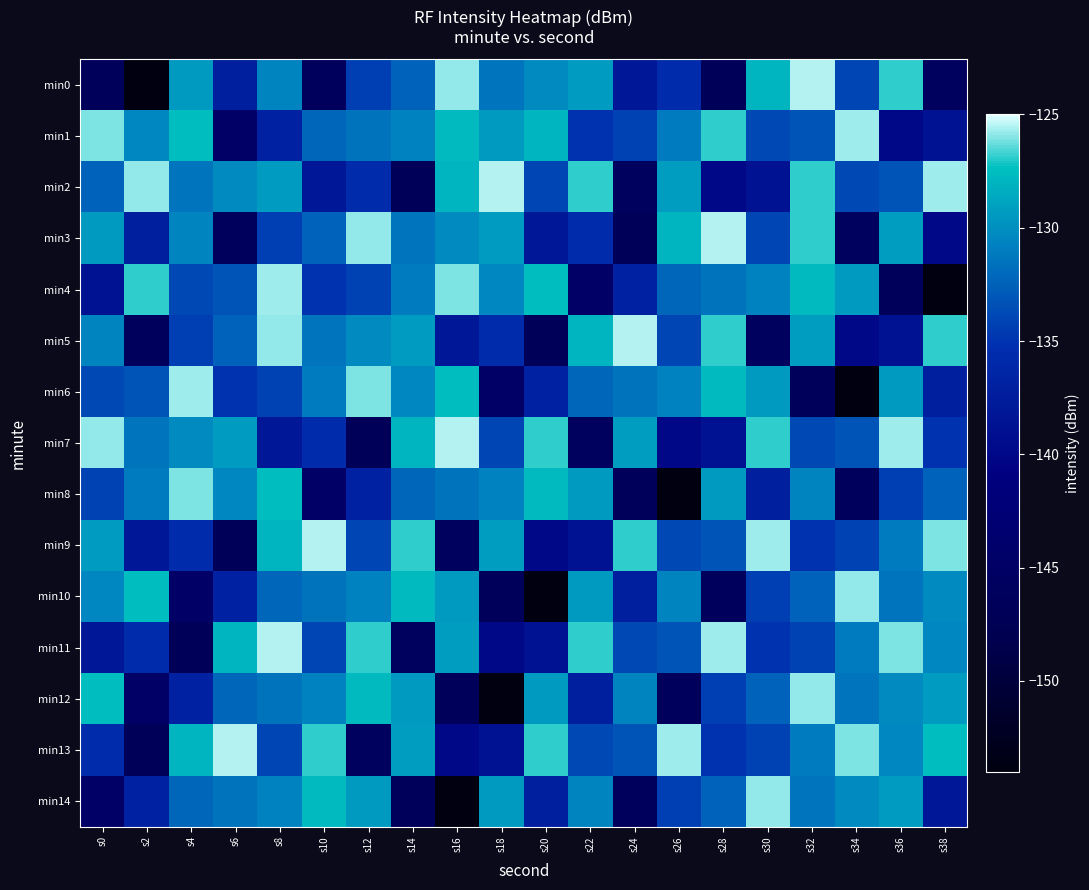

Which category has the highest value across all series?

s32